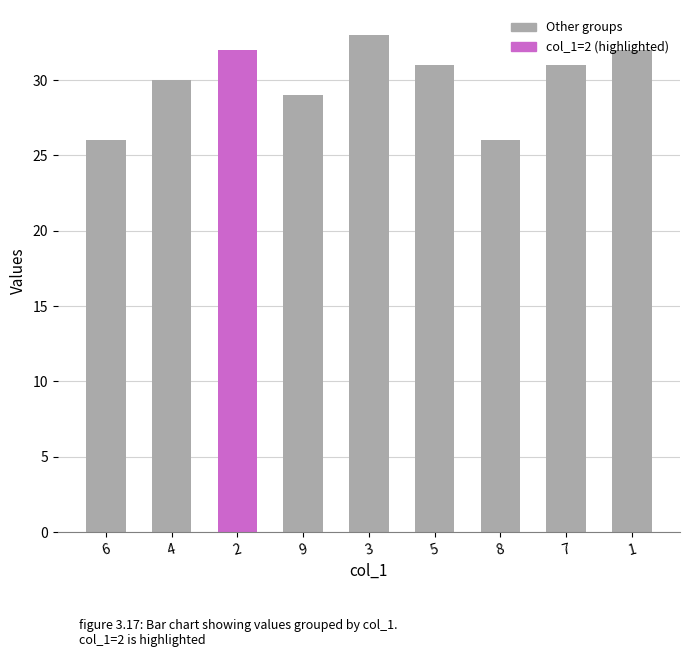

How many categories are shown in the chart?

9